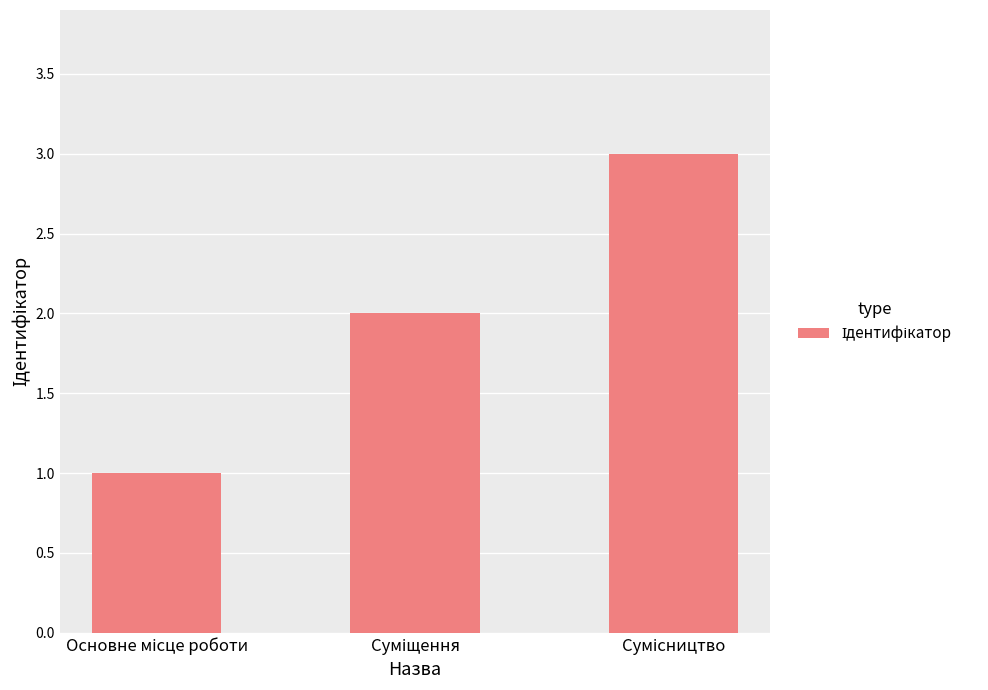

What is the smallest value displayed?

1